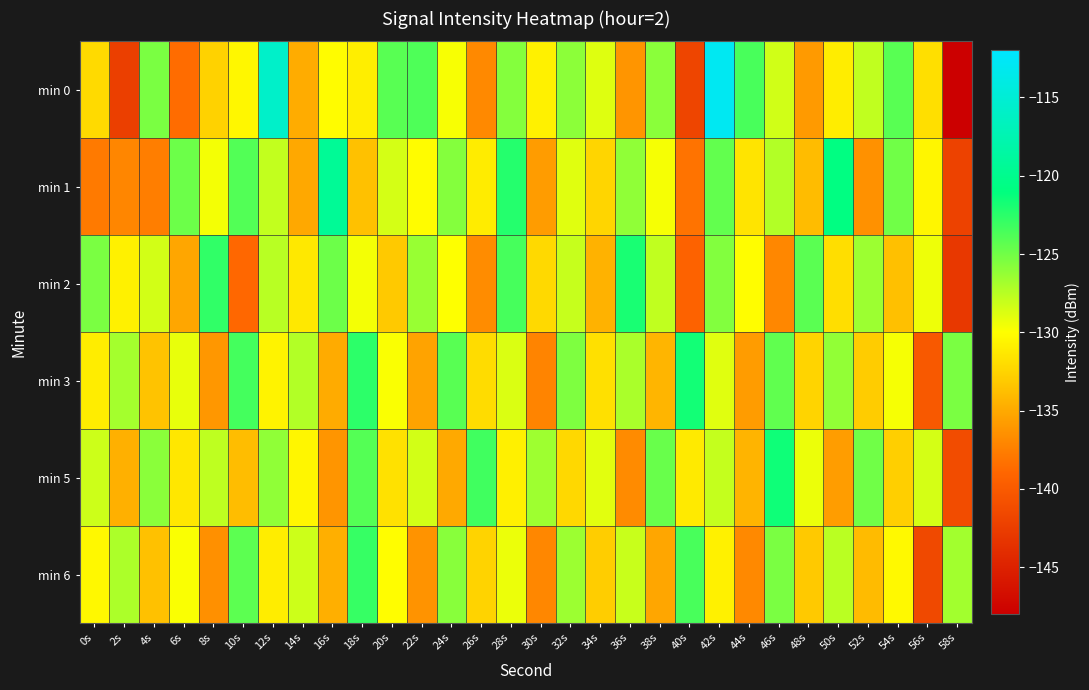

How many data points does each series have?

30